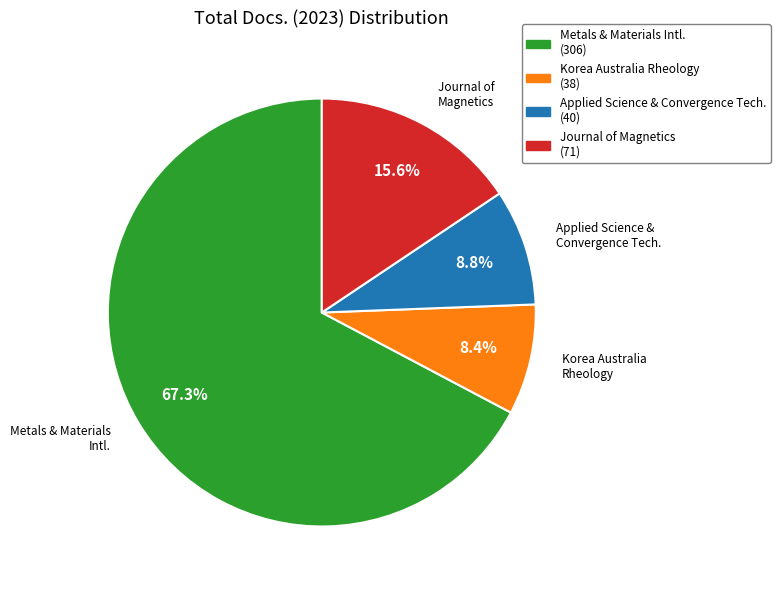

Is there a majority slice in this chart?

Yes